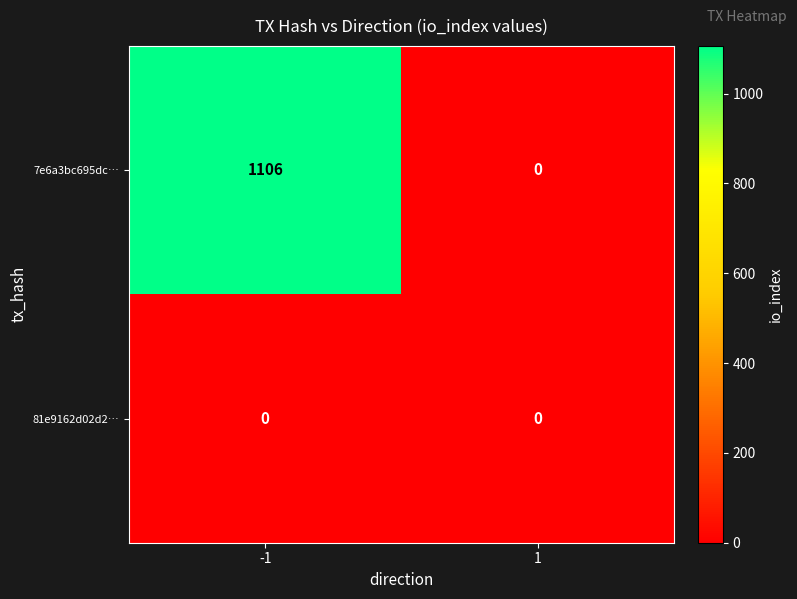

Which series has the largest range (max minus min)?

7e6a3bc695dc…